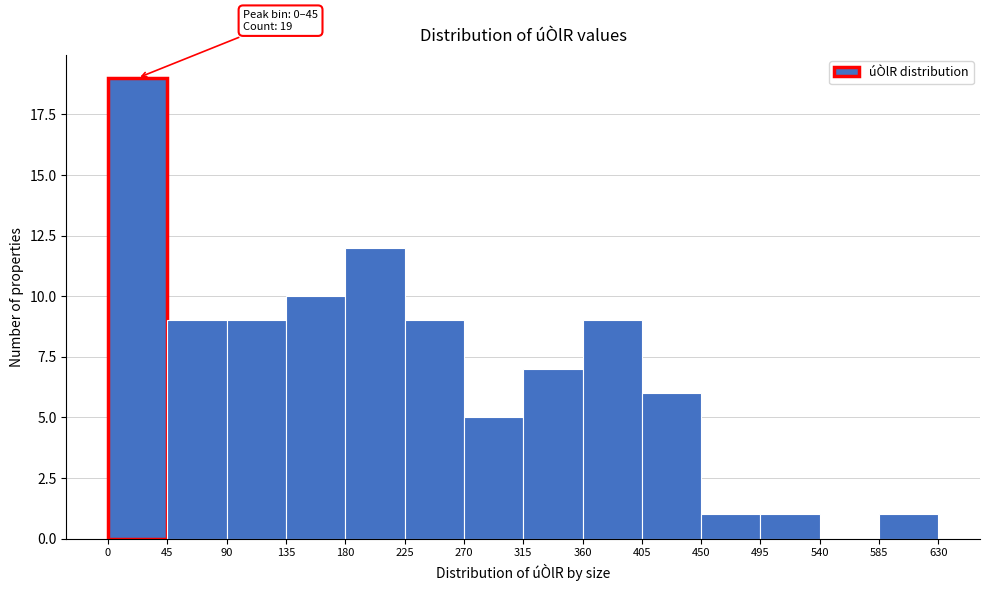

Which range on the x-axis has the tallest bar?

0 to 45